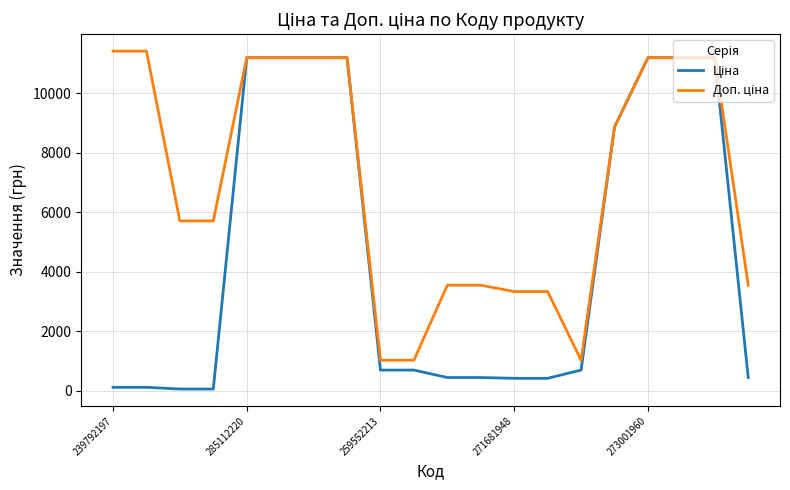

What is the greatest value displayed?

11410.0